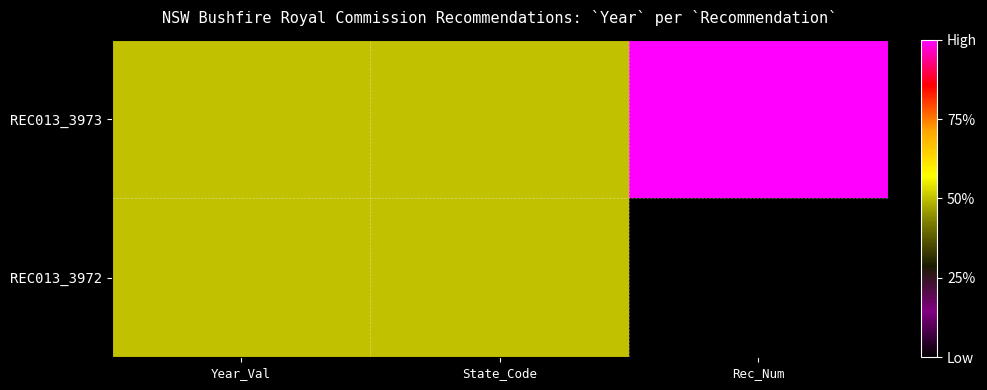

Rank the series by their maximum value, from highest to lowest.

REC013_3973, REC013_3972